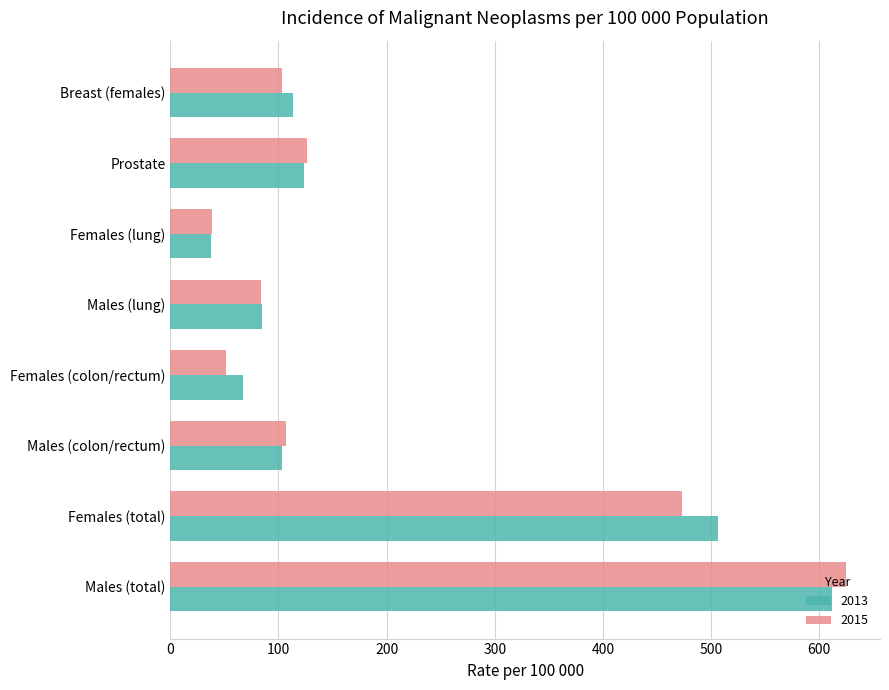

What is the sum of the 2013 values at Males (colon/rectum) and Breast (females)?

217.0